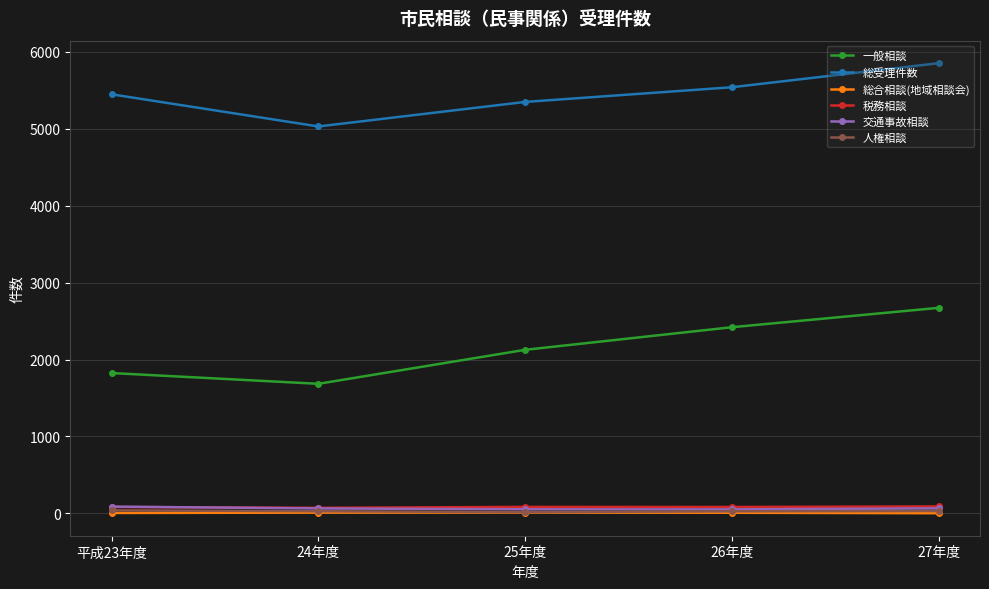

Which series changed the most between 24年度 and 27年度?

一般相談